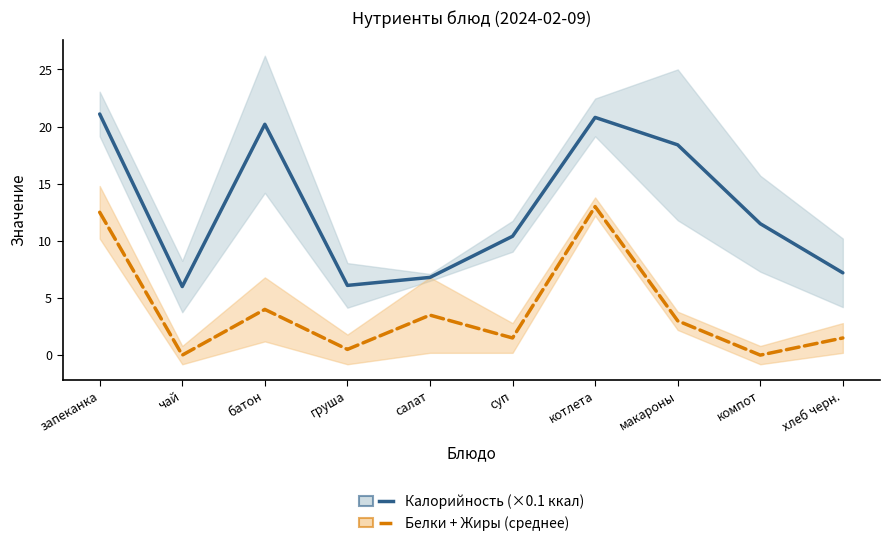

At which category does Калорийность (×0.1 ккал) reach its first local valley?

чай